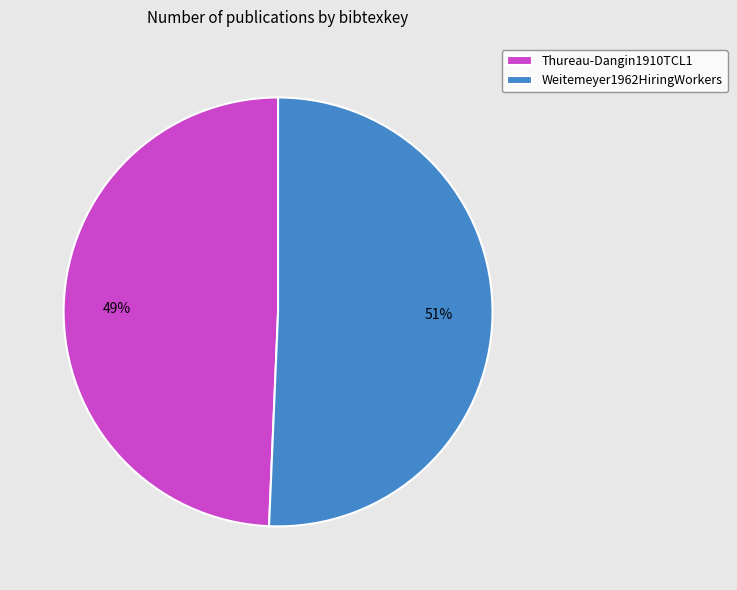

Which slice is the largest?

Weitemeyer1962HiringWorkers